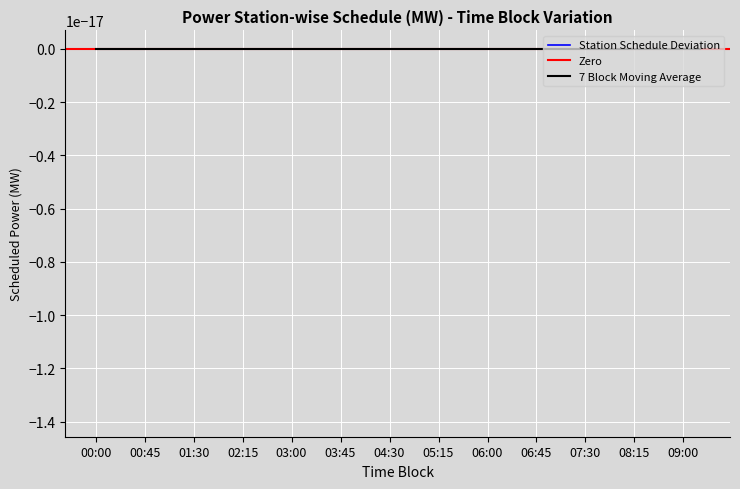

True or false: KTPS-VII has more than 2 points higher than both neighbors.

False